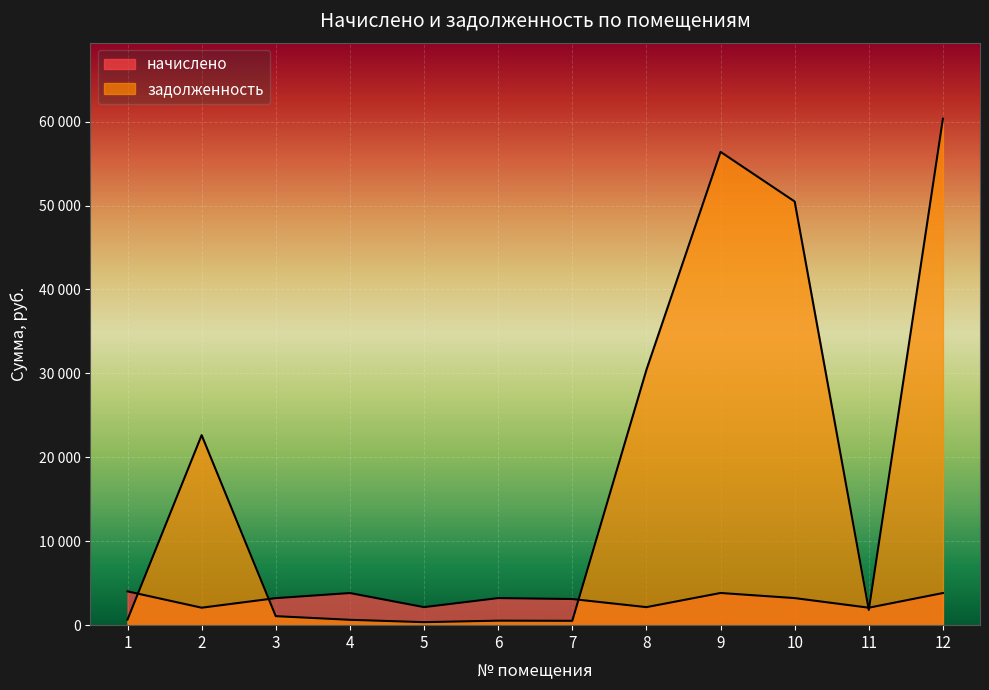

Reading right to left, transcribe all the data shown in this chart.

начислено: 12=3829.0	11=2080.7	10=3225.7	9=3835.2	8=2148.4	7=3115.0	6=3225.7	5=2148.4	4=3829.0	3=3219.6	2=2080.7	1=4026.0
задолженность: 12=60348.2	11=1816.7	10=50477.1	9=56390.3	8=30418.2	7=519.2	6=537.6	5=358.1	4=638.2	3=1073.2	2=22641.8	1=671.0